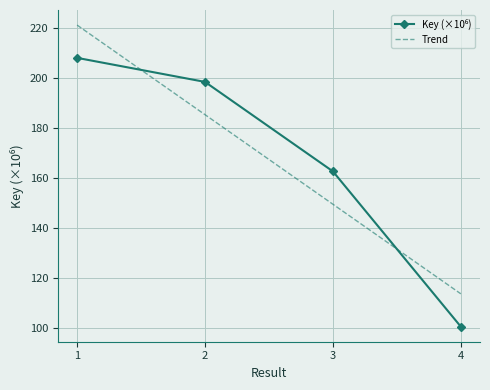

The value at 3 is 213.4. True or false?

False